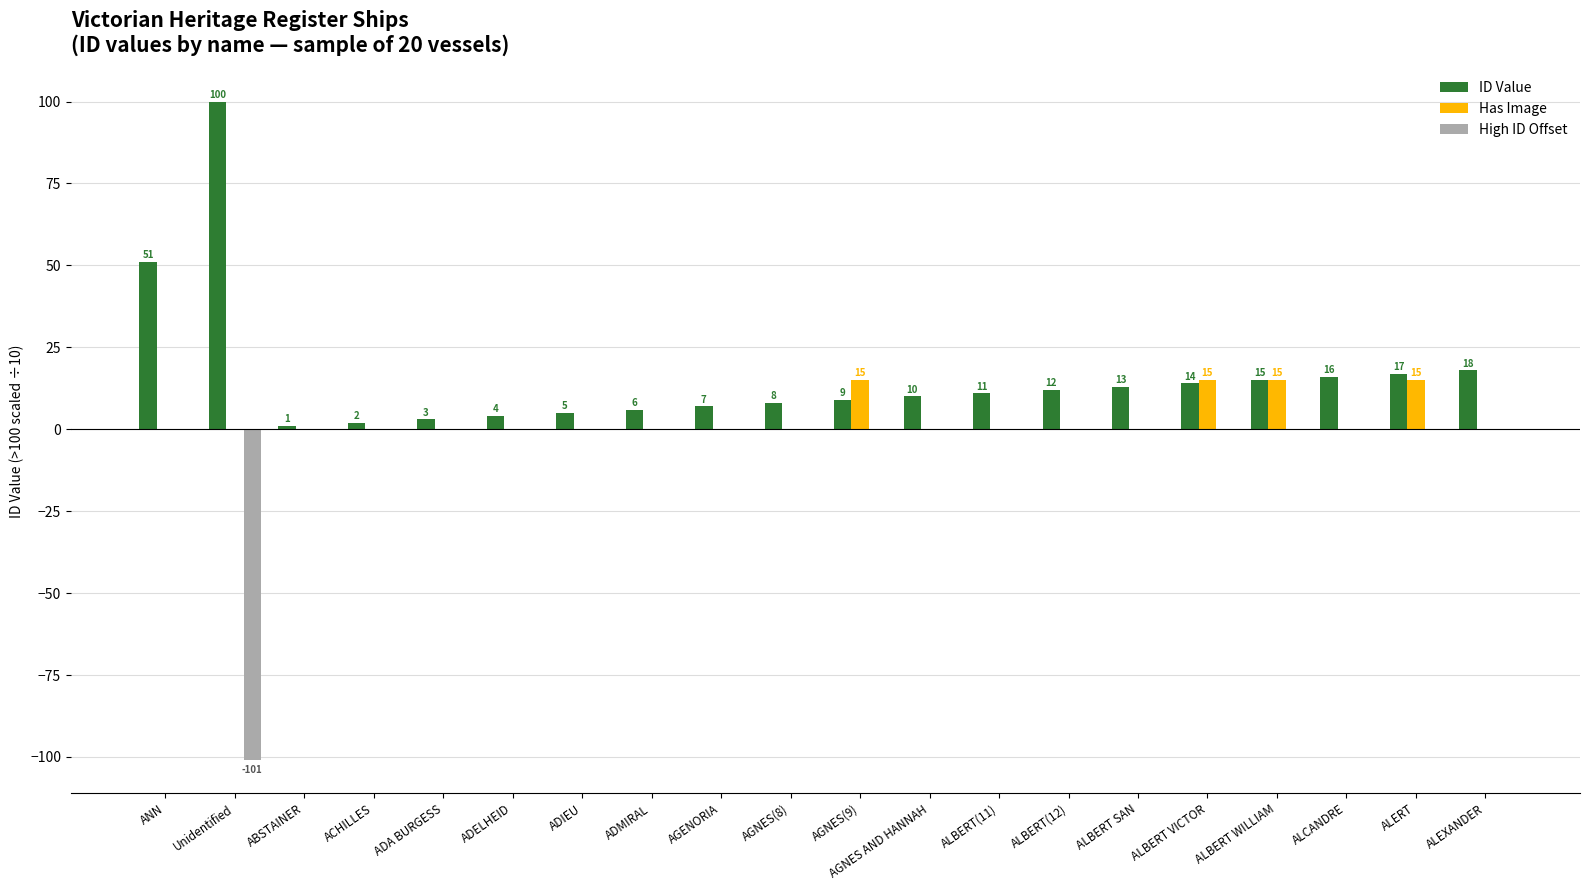

What is the sum of all Has Image values?

60